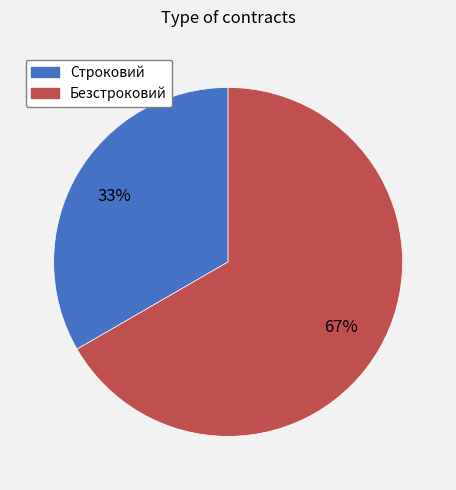

Count the number of slices in the pie.

2